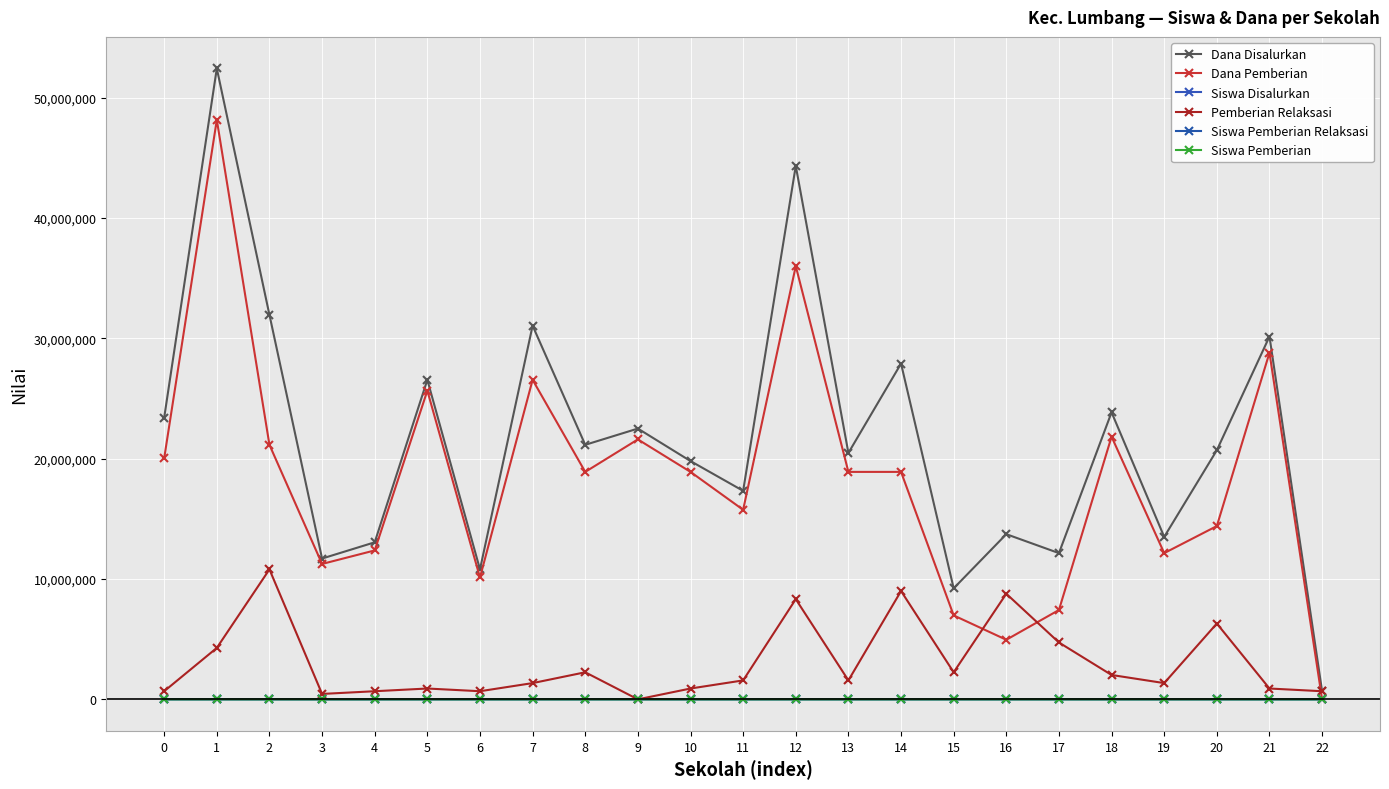

What is the sum of the Siswa Pemberian Relaksasi values at 11 and 5?

9